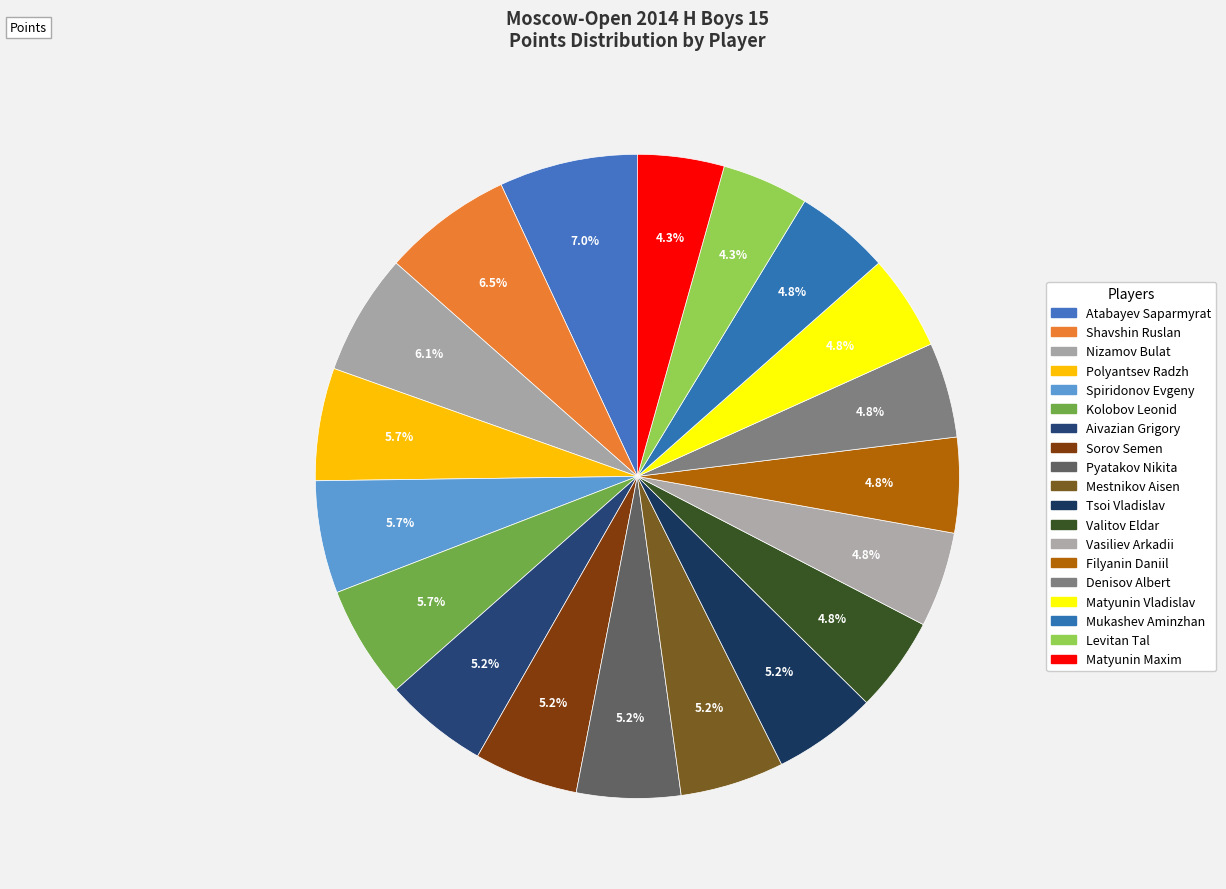

Count the number of slices in the pie.

19